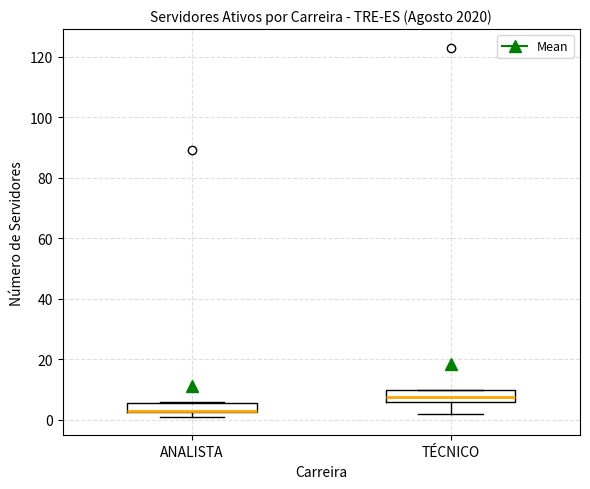

Reading left to right, transcribe this box plot: for each box, give where its median line is, the range the box spans, and where its two whiskers end, as read against the y-axis. The values are not printed on the chart, so give them approximately, as read against the axis.

ANALISTA: median 4 (drawn on the box's lower edge), box 2 to 6, whiskers 2 (just below the box's lower edge) to 6
TÉCNICO: median 8, box 6 to 10, whiskers 2 to 10